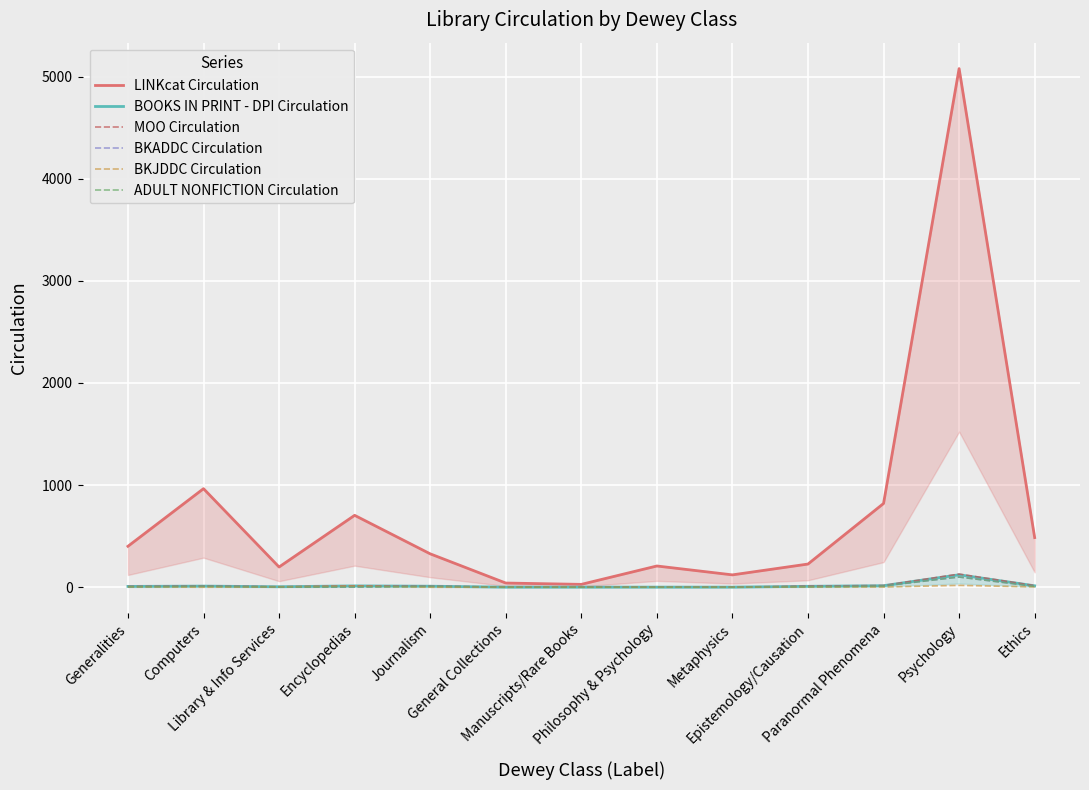

List the labels in order of MOO Circulation value, largest first.

Psychology, Paranormal Phenomena, Ethics, Encyclopedias, Computers, Epistemology/Causation, Journalism, Generalities, Library & Info Services, General Collections, Manuscripts/Rare Books, Philosophy & Psychology, Metaphysics